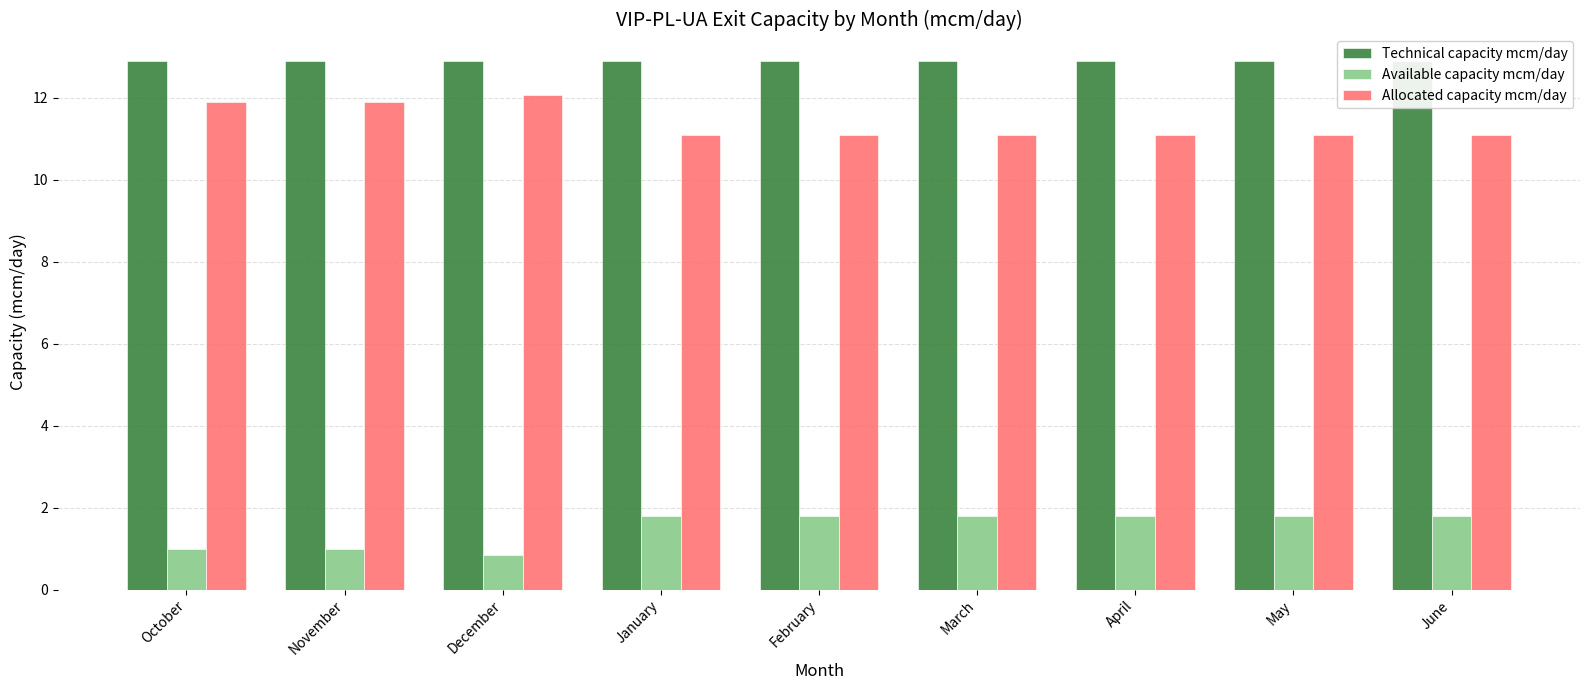

What is the label of the 9th bar from the right?

October